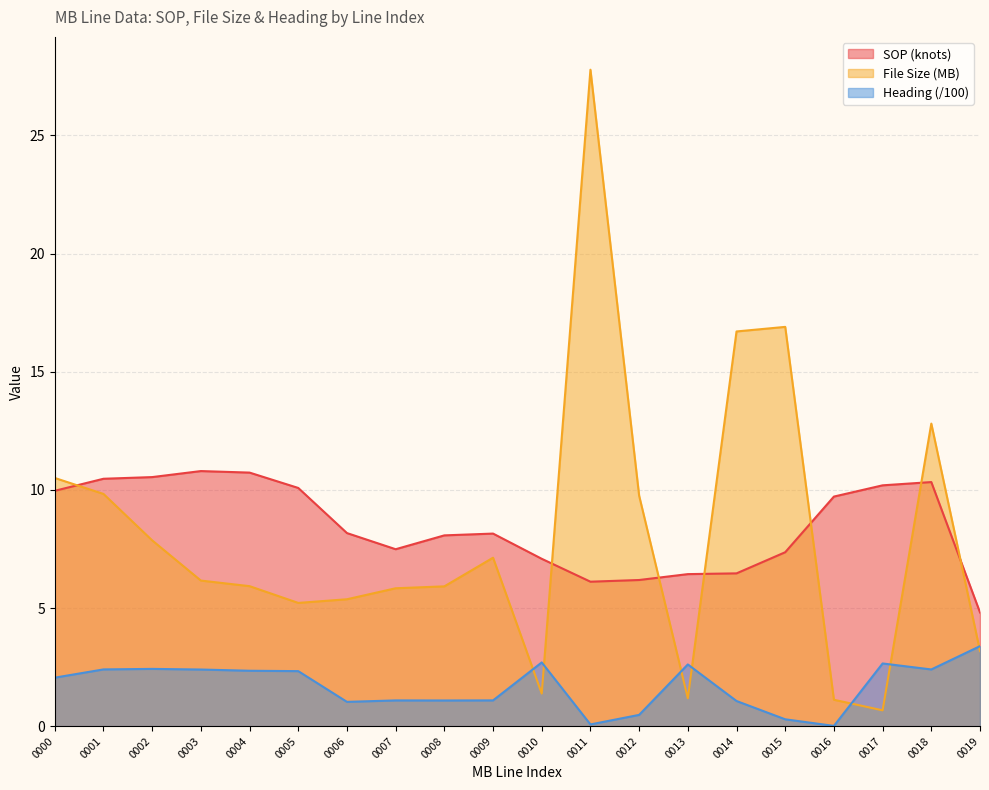

Reading right to left, list all the values displayed in this chart.

SOP (knots): 0019=4.8	0018=10.3	0017=10.2	0016=9.7	0015=7.4	0014=6.5	0013=6.4	0012=6.2	0011=6.1	0010=7.1	0009=8.2	0008=8.1	0007=7.5	0006=8.2	0005=10.1	0004=10.7	0003=10.8	0002=10.5	0001=10.5	0000=10.0
LEVEL 01 FILE SIZE (bytes): 0019=3.2	0018=12.8	0017=0.7	0016=1.1	0015=16.9	0014=16.7	0013=1.2	0012=9.8	0011=27.8	0010=1.4	0009=7.1	0008=5.9	0007=5.8	0006=5.4	0005=5.2	0004=5.9	0003=6.2	0002=7.9	0001=9.8	0000=10.5
Heading: 0019=3.4	0018=2.4	0017=2.7	0016=0.0	0015=0.3	0014=1.1	0013=2.6	0012=0.5	0011=0.1	0010=2.7	0009=1.1	0008=1.1	0007=1.1	0006=1.0	0005=2.3	0004=2.3	0003=2.4	0002=2.4	0001=2.4	0000=2.1